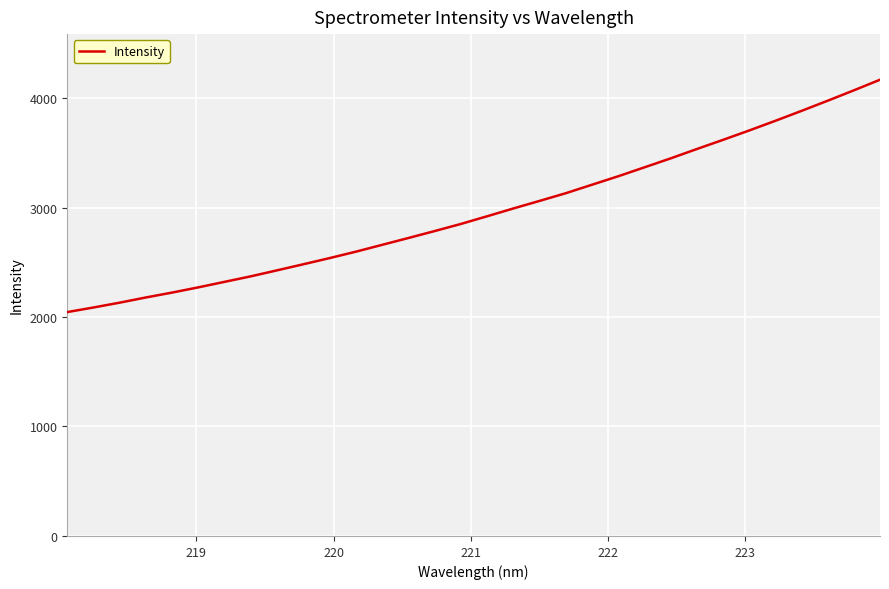

True or false: the data has more than 0 interior local peaks.

False